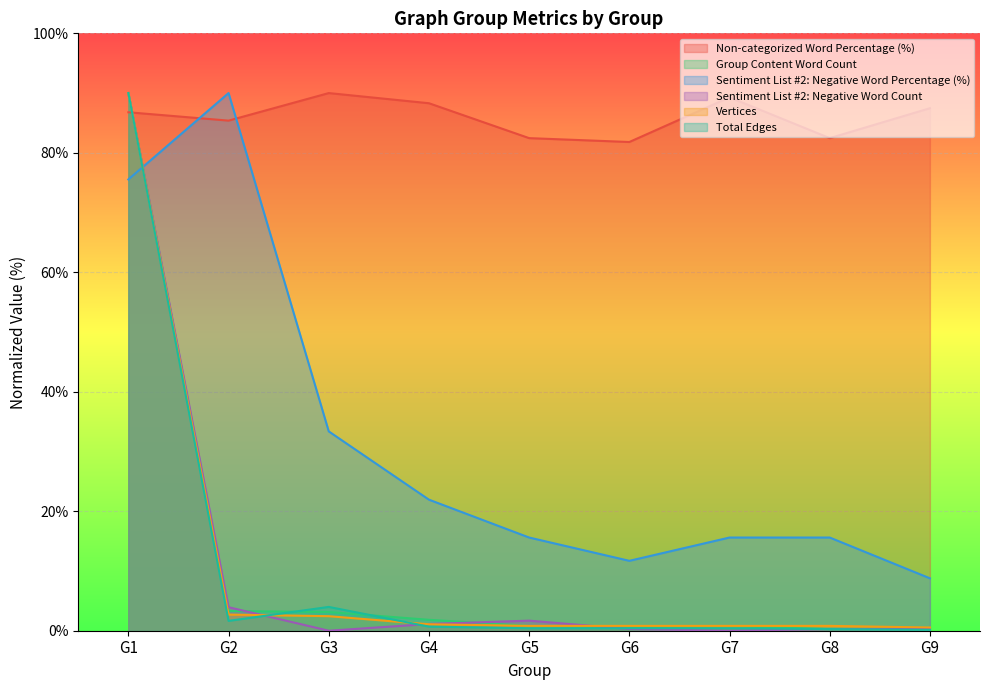

At which category does the chart reach its minimum across all series?

G3